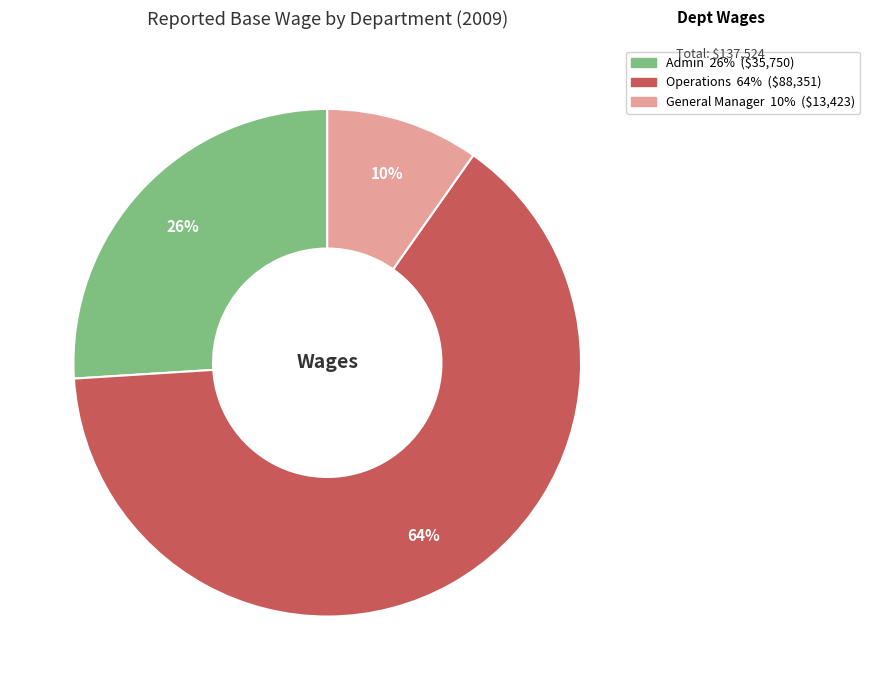

To the nearest percent, what is the difference between the largest and smallest slice percentages?

54%